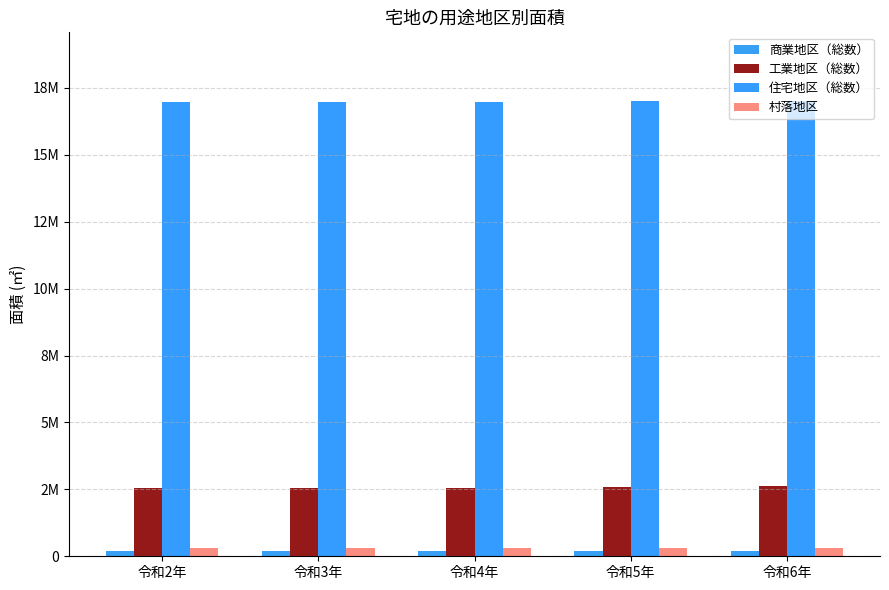

What is the label of the 1st bar from the left?

令和2年